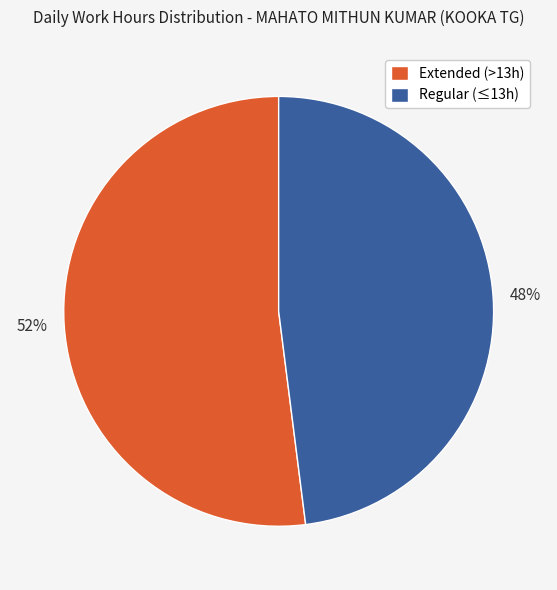

Count the number of slices in the pie.

2